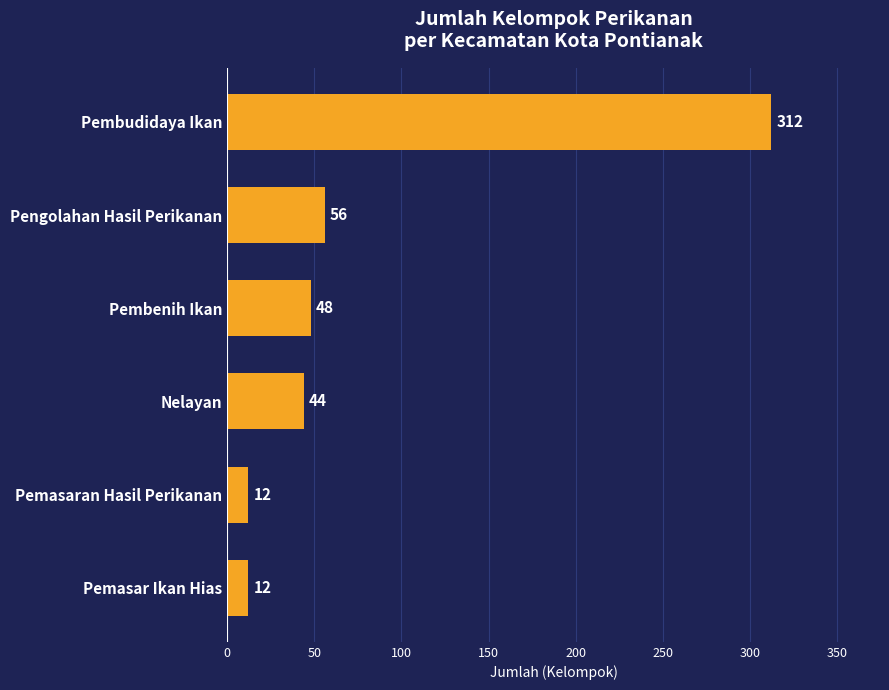

What is the maximum value shown in the chart?

312